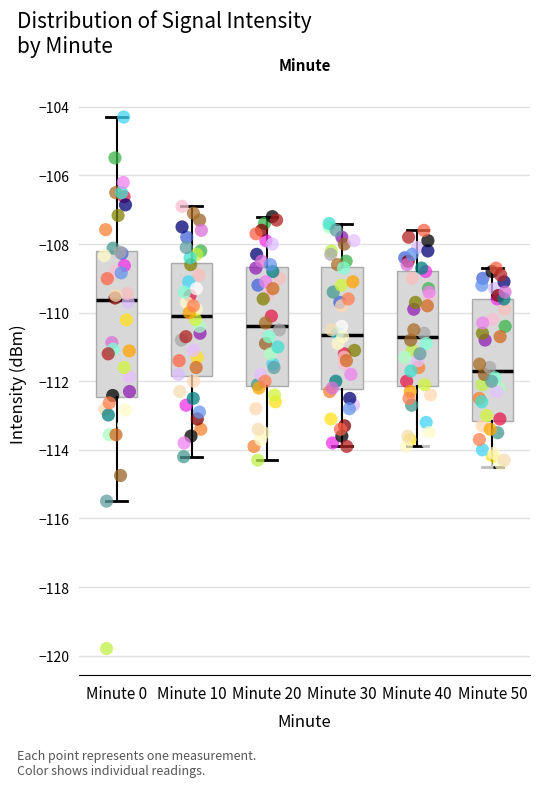

Which box is the tallest, from its lower edge to its upper edge?

Minute 0